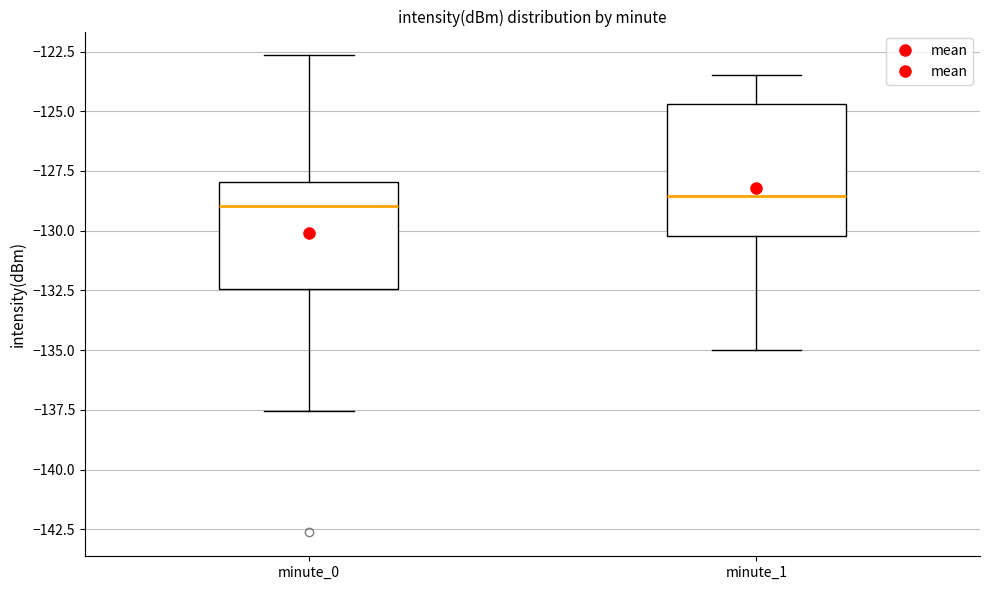

Where does the median line of the box for minute_0 sit on the y-axis? The values are not printed on the chart, so give them approximately, as read against the axis.

-129.0